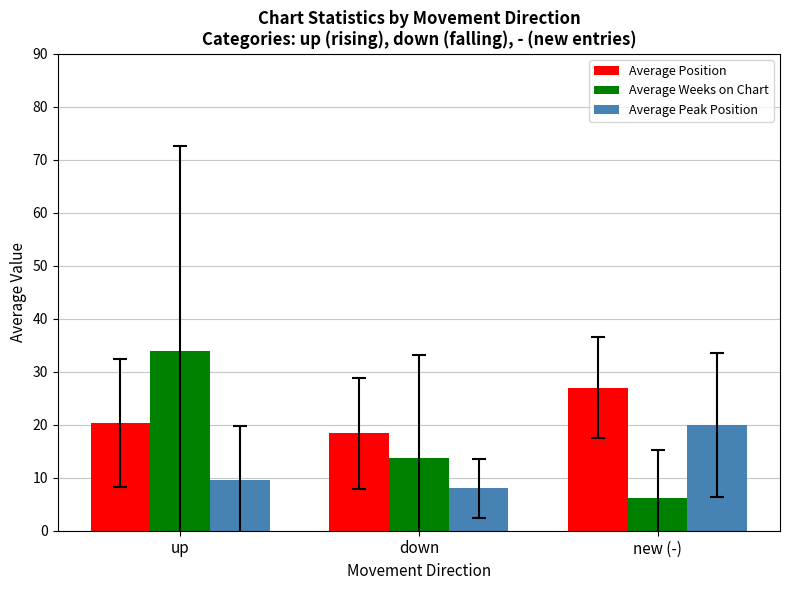

Is it true that Average Weeks on Chart equals 13.7 at down?

True